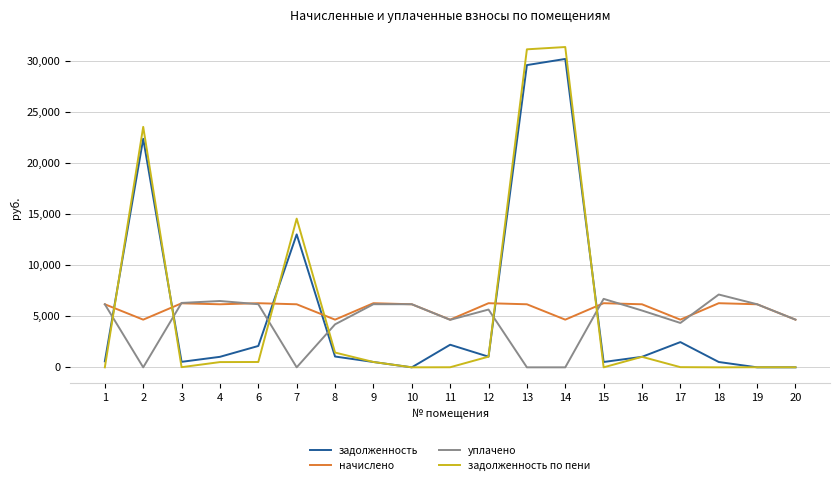

The value of начислено at 2 is 2081.1. True or false?

False